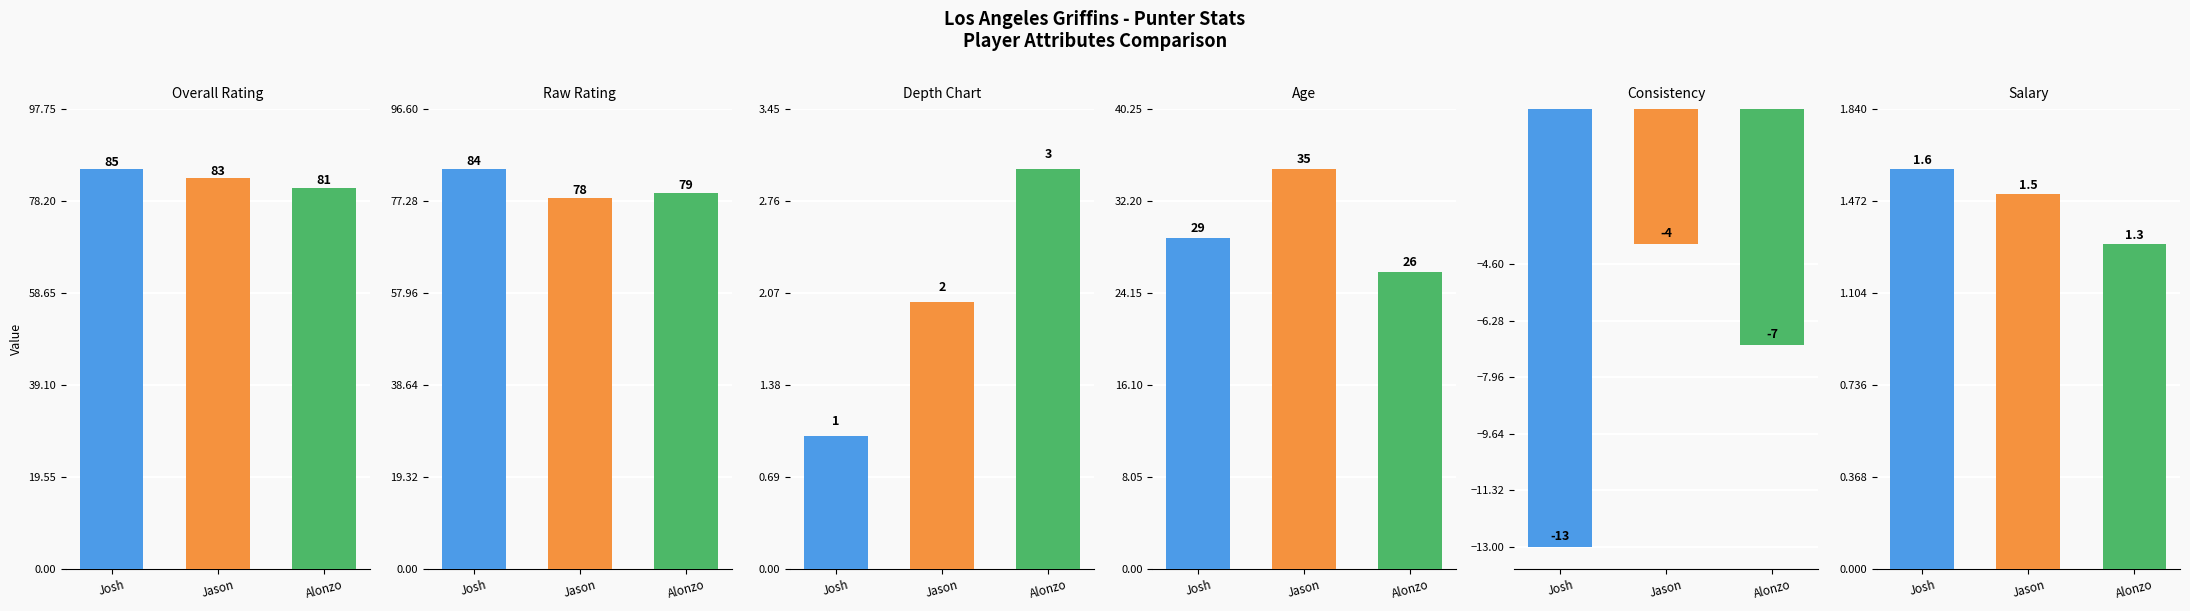

At which label does Raw Rating first exceed 79?

Josh